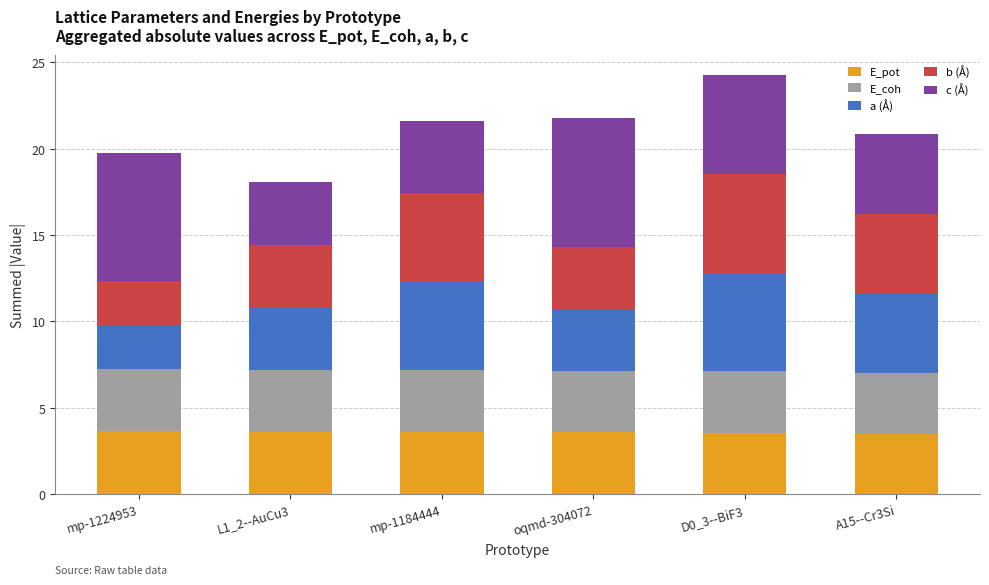

Is it true that E_pot equals 3.6 at L1_2--AuCu3?

True